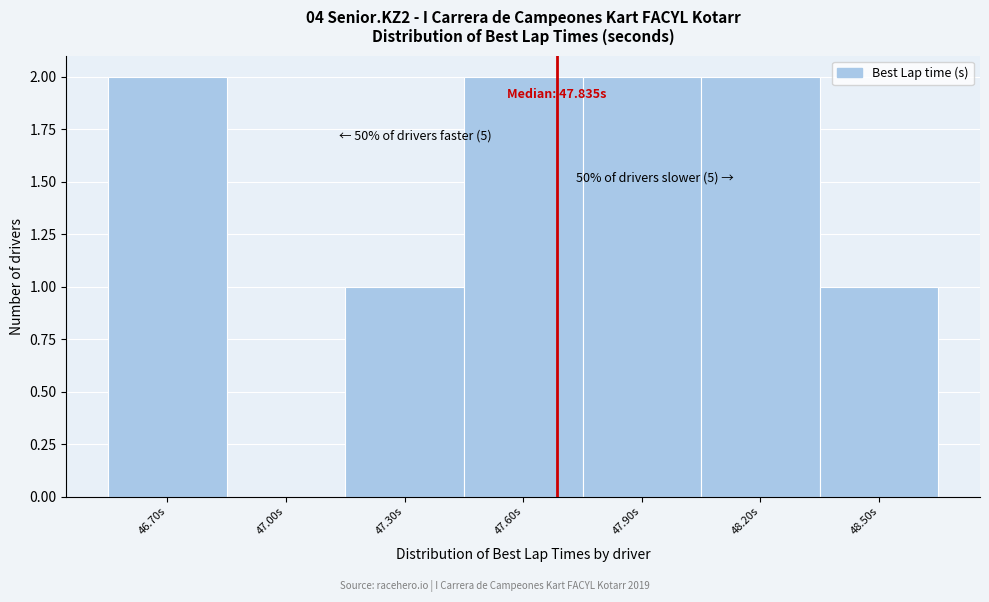

Reading left to right, transcribe all the data shown in this chart.

46.70s=2	47.00s=0	47.30s=1	47.60s=2	47.90s=2	48.20s=2	48.50s=1